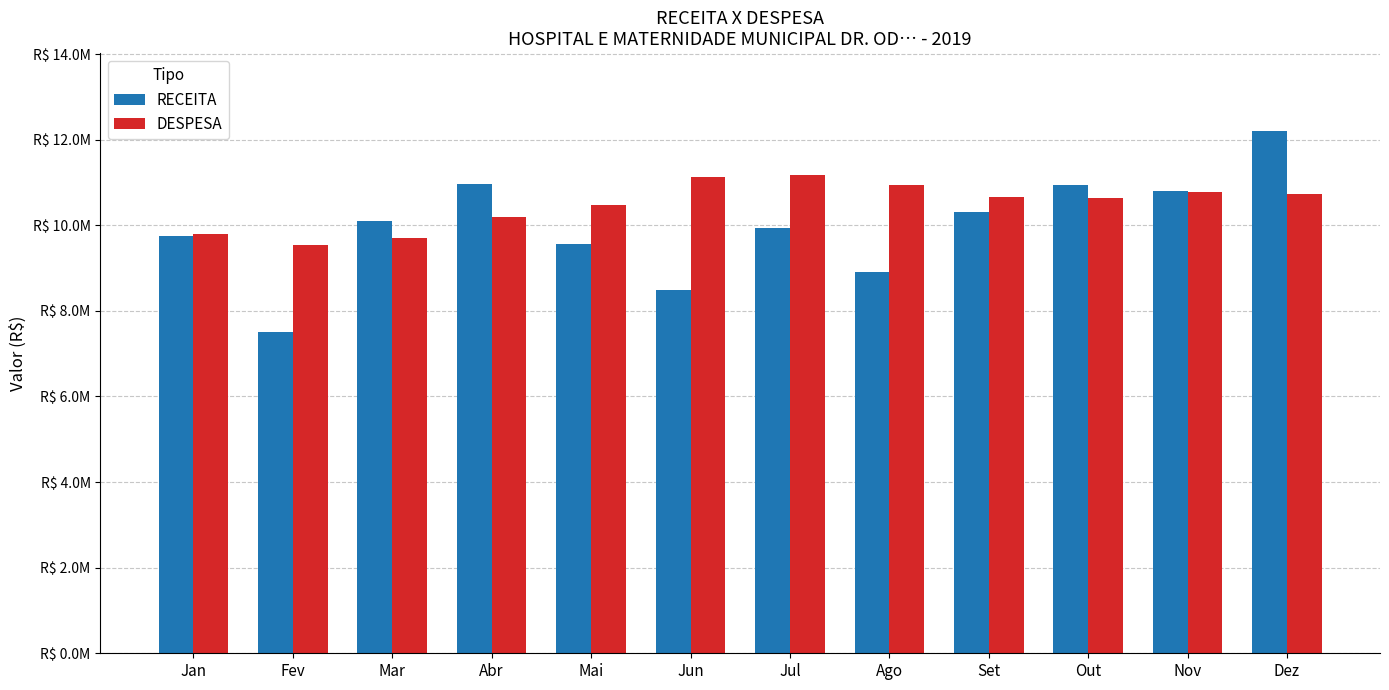

What is the label of the 1st bar from the right?

Dez